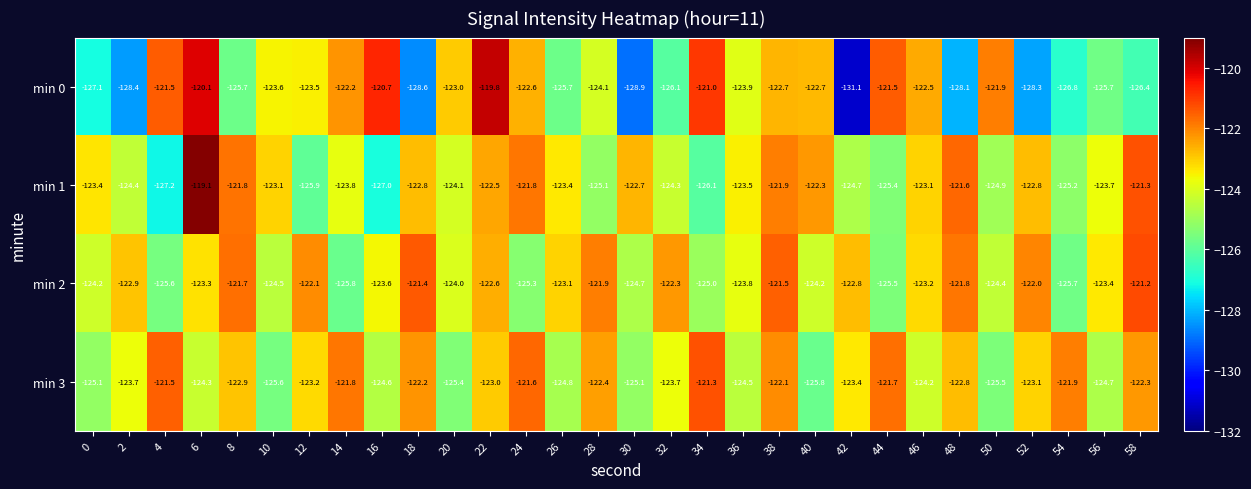

How many data points in min 1 are above -123?

11